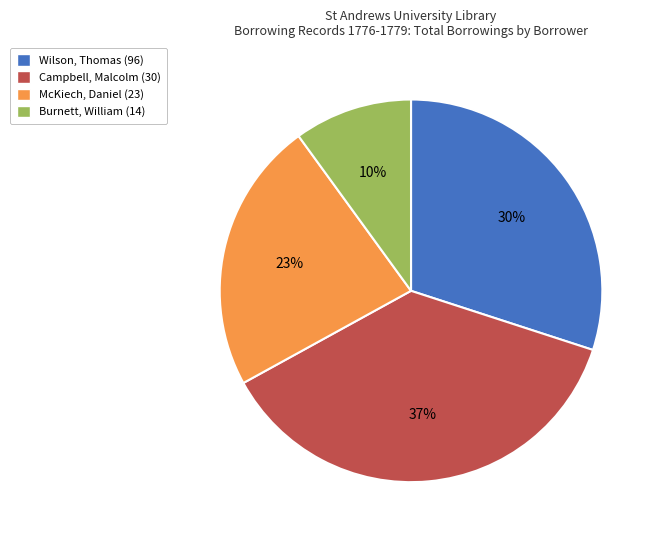

To the nearest percent, what is the average slice percentage?

25%